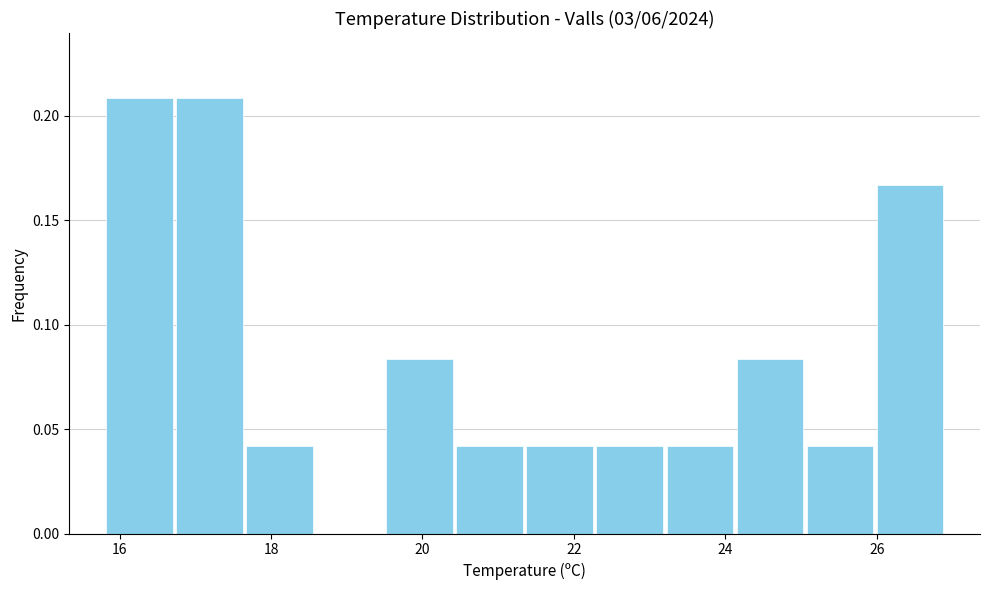

Reading left to right, transcribe this chart: for each bar, give the range it covers on the x-axis and its height. Neither the bar edges nor the heights are printed on the chart, so give them approximately, as read against the axes.

15.8 to 16.8: 0.210
16.8 to 17.6: 0.210
17.6 to 18.6: 0.040
18.6 to 19.6: 0
19.6 to 20.4: 0.085
20.4 to 21.4: 0.040
21.4 to 22.2: 0.040
22.2 to 23.2: 0.040
23.2 to 24.2: 0.040
24.2 to 25.0: 0.085
25.0 to 26.0: 0.040
26.0 to 27.0: 0.165